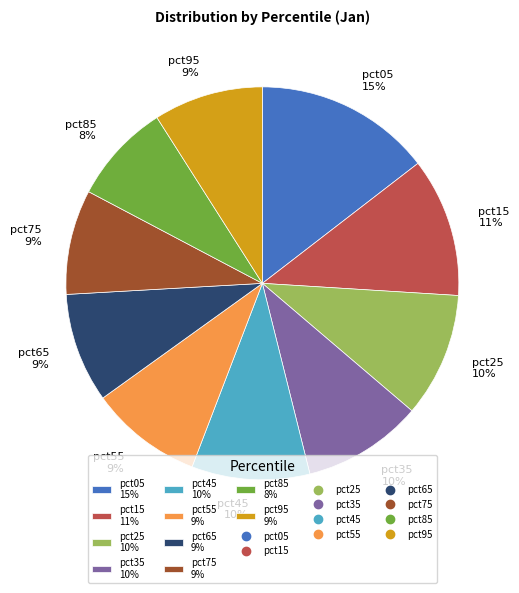

Which has a higher value, pct05 or pct85?

pct05